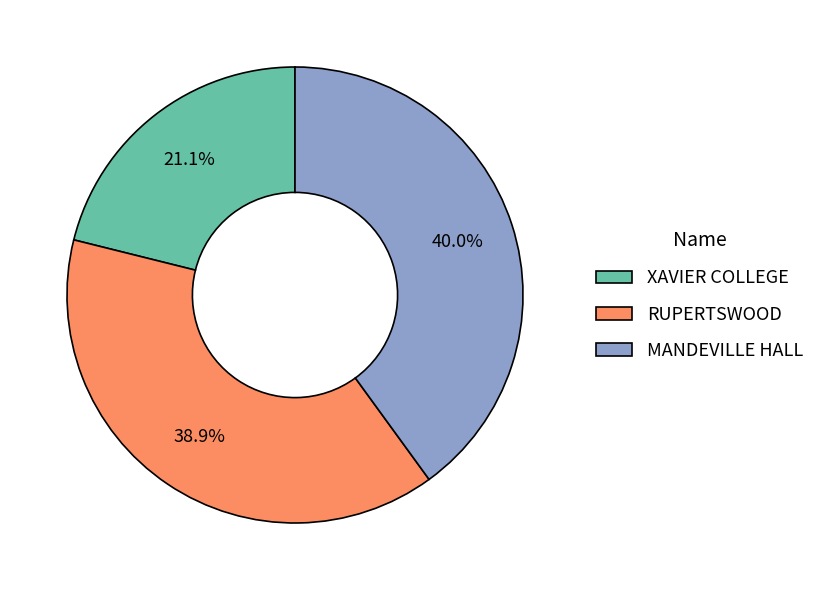

Does MANDEVILLE HALL represent more than half of the total?

No